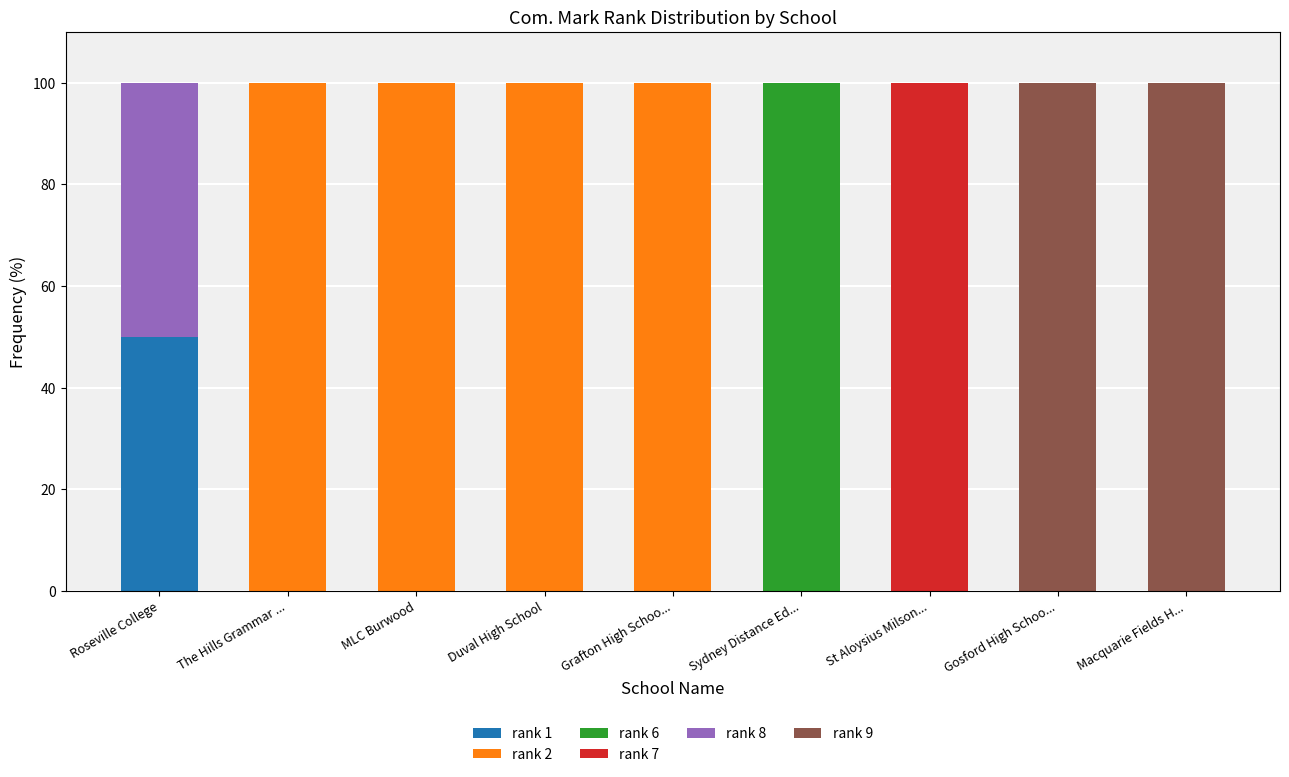

What is the total value across all series at St Aloysius Milson...?

100